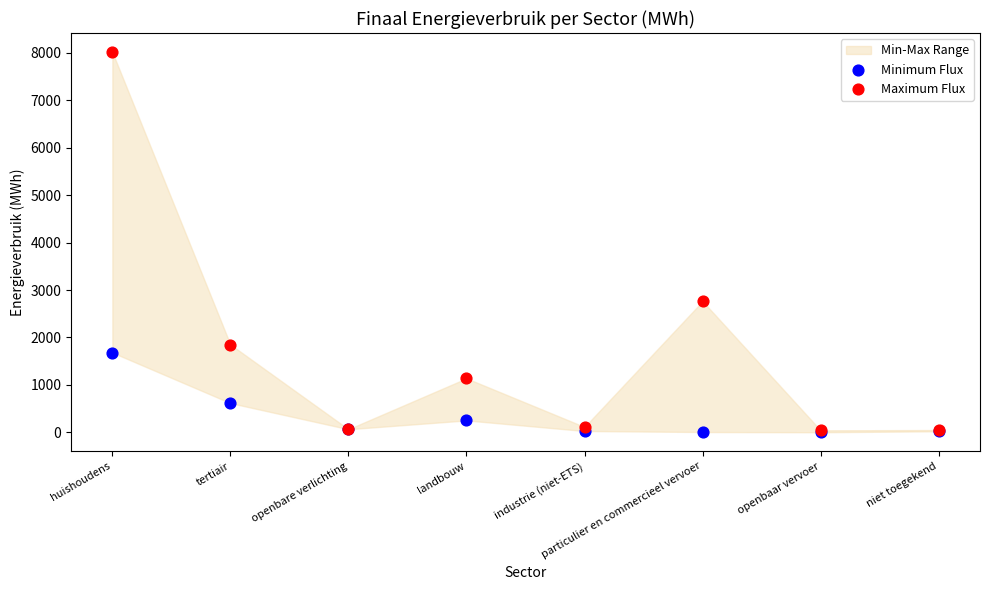

Which series reaches the maximum Y coordinate?

Maximum Flux